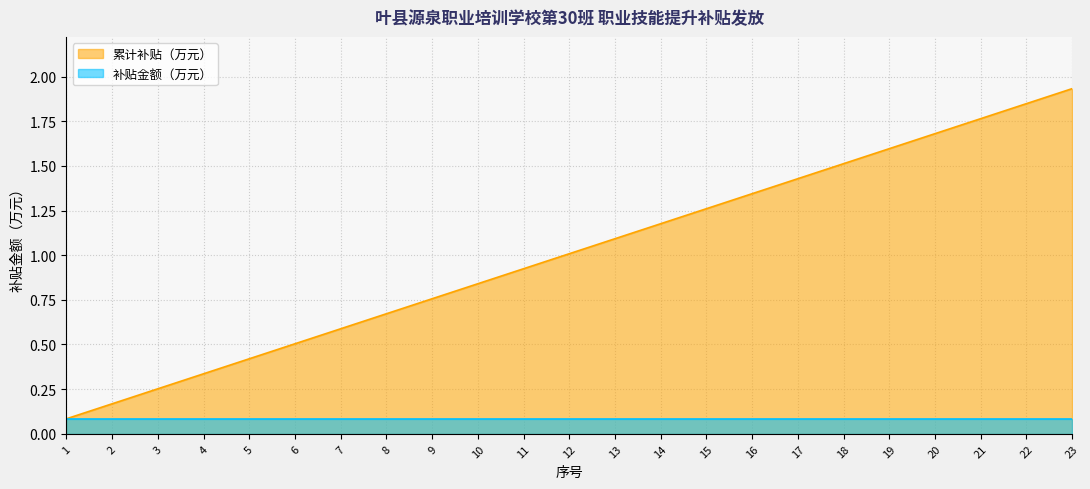

What is the average value?

1.0